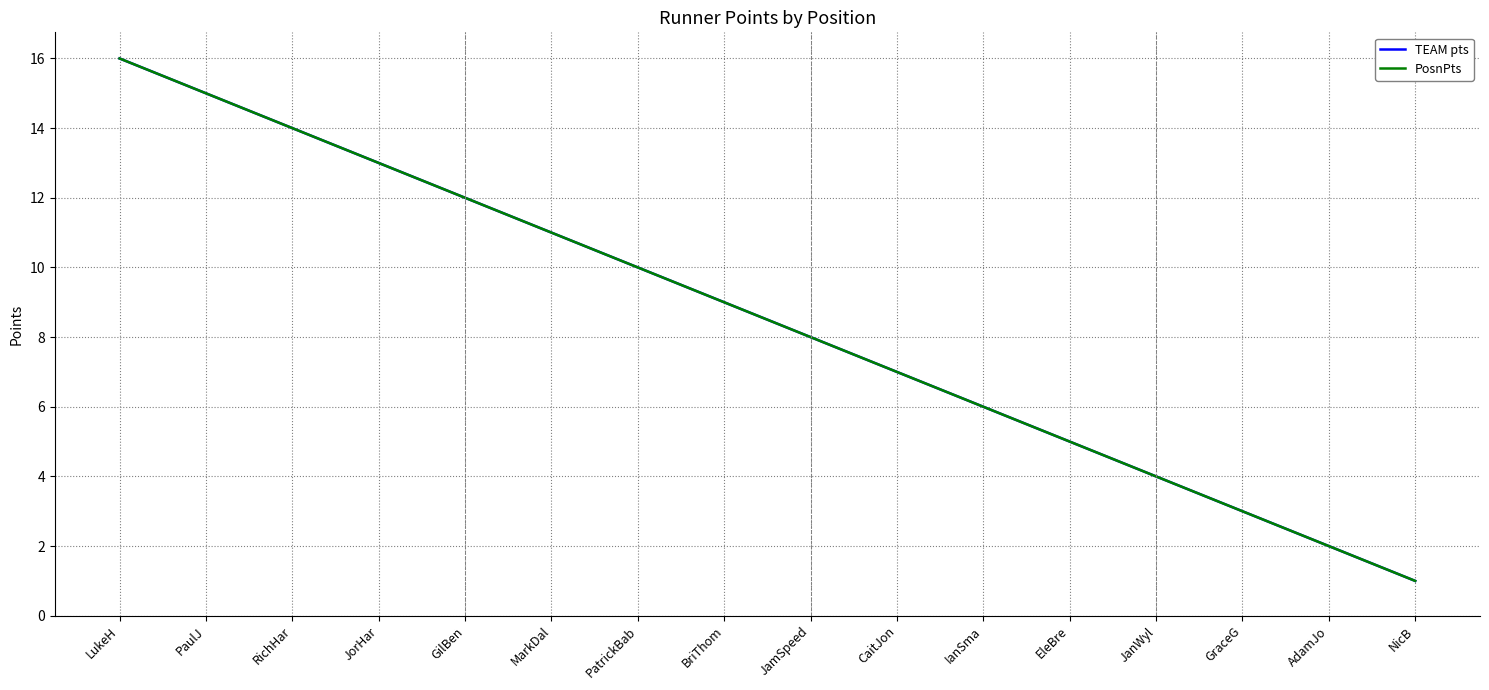

Does the chart display data point markers on the line(s)?

No